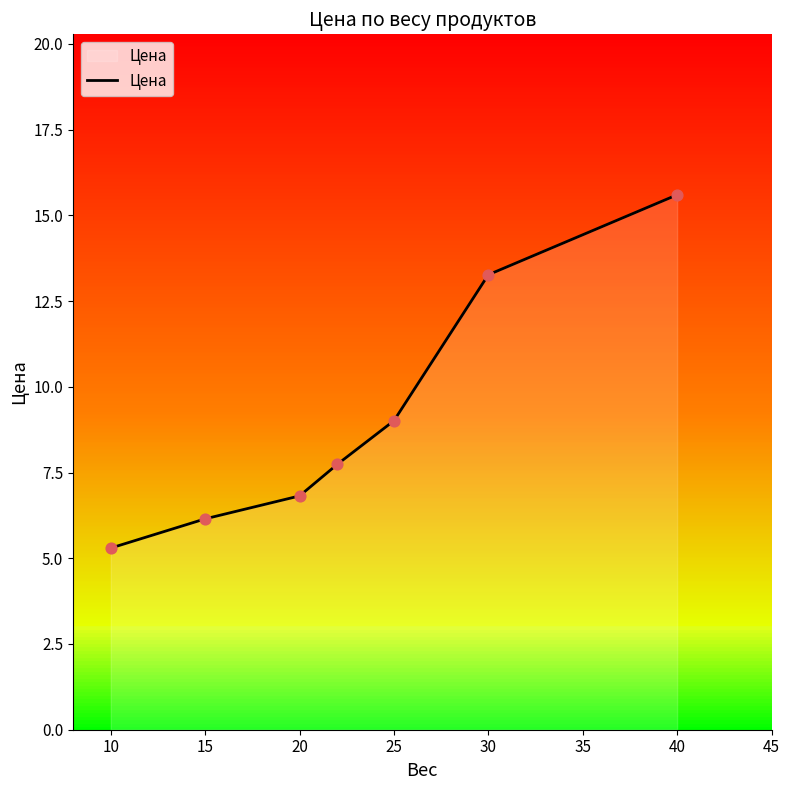

What is the minimum value shown in the chart?

5.3